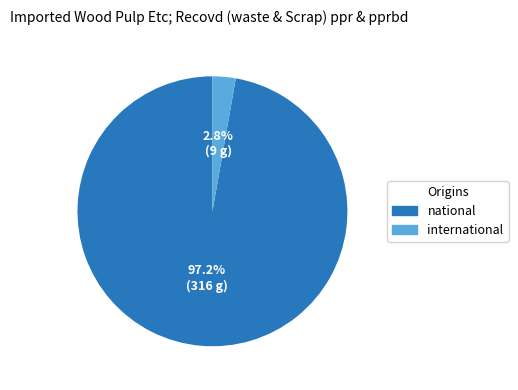

To the nearest percent, what is the combined percentage of national and international?

100%